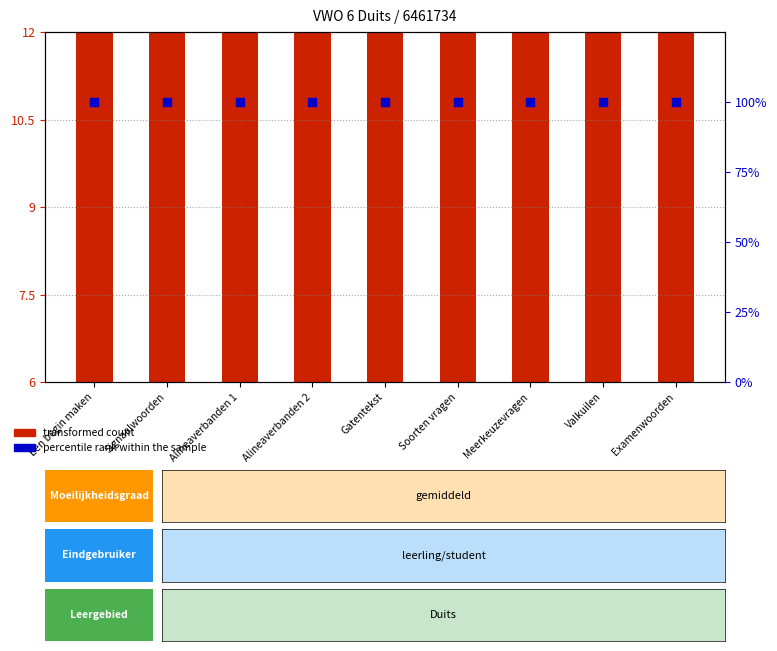

What is the total value across all series at Examenwoorden?

110.5